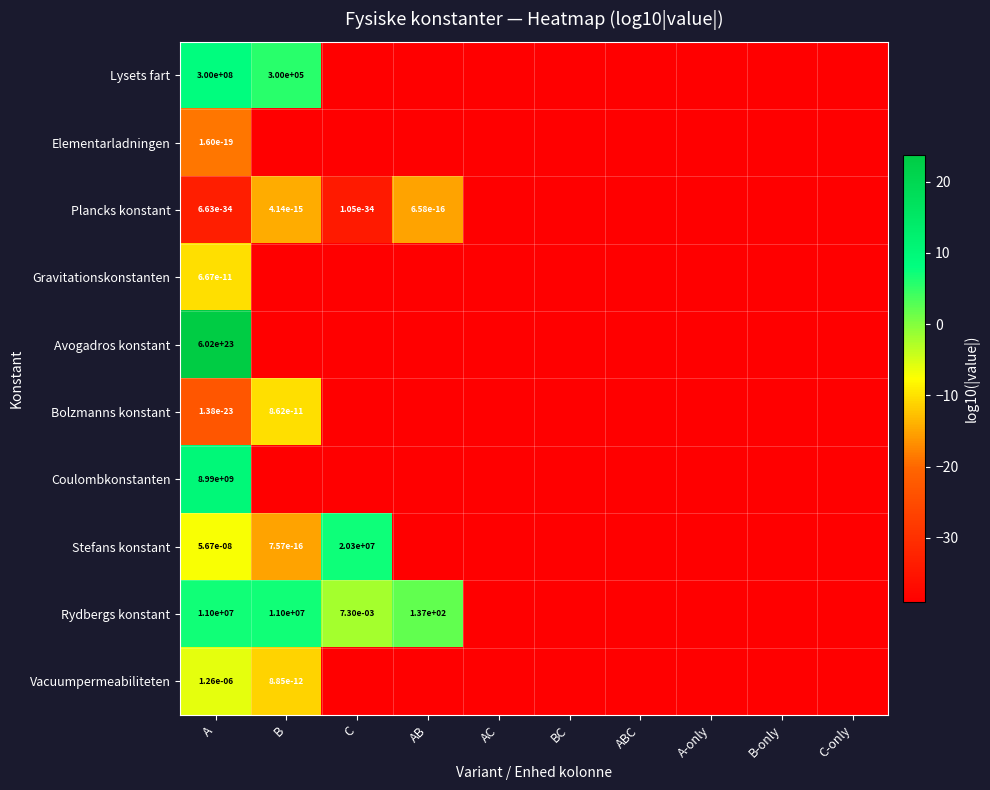

Which series has the widest spread of values?

Avogadros konstant